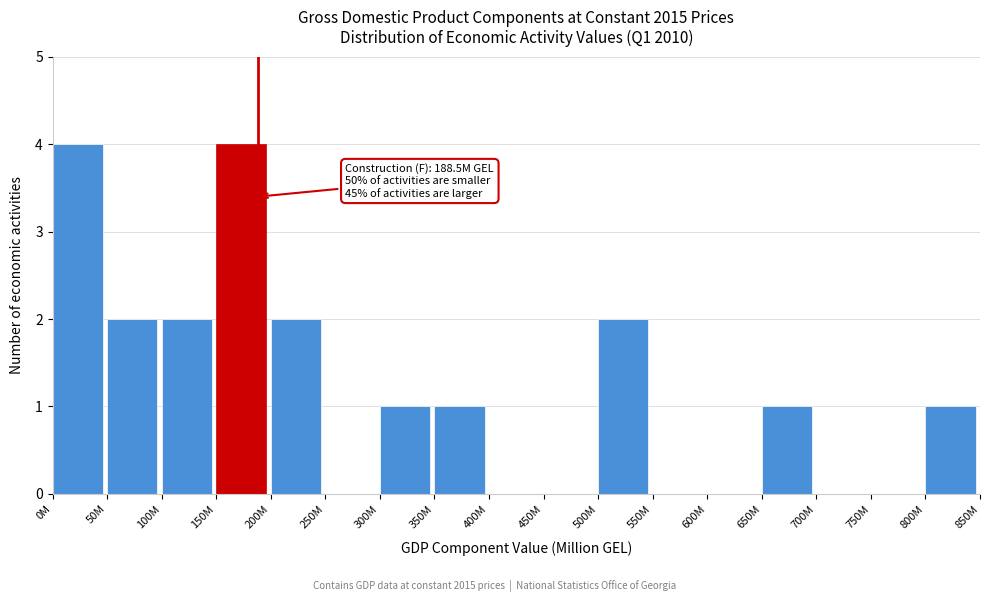

Reading left to right, extract all data points from this chart.

0M=4	50M=2	100M=2	150M=4	200M=2	250M=0	300M=1	350M=1	400M=0	450M=0	500M=2	550M=0	600M=0	650M=1	700M=0	750M=0	800M=1